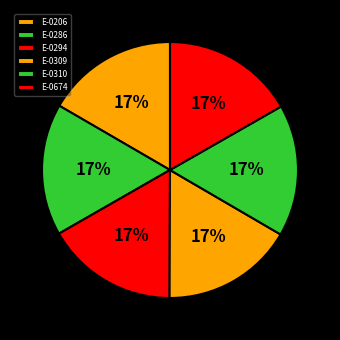

Does any single category account for the majority?

No